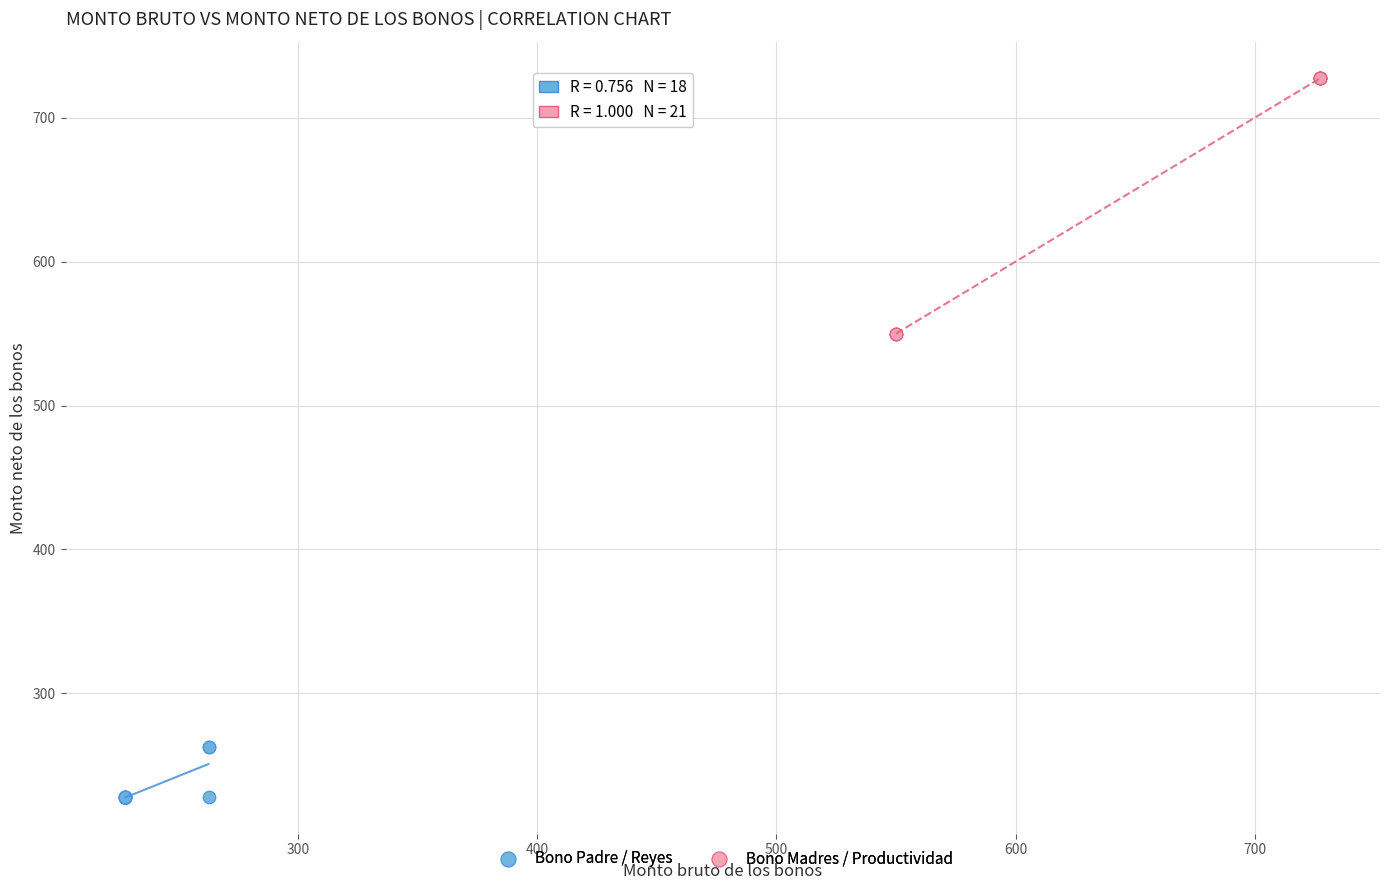

Which series has the widest spread of Y values?

Bono Madres / Productividad